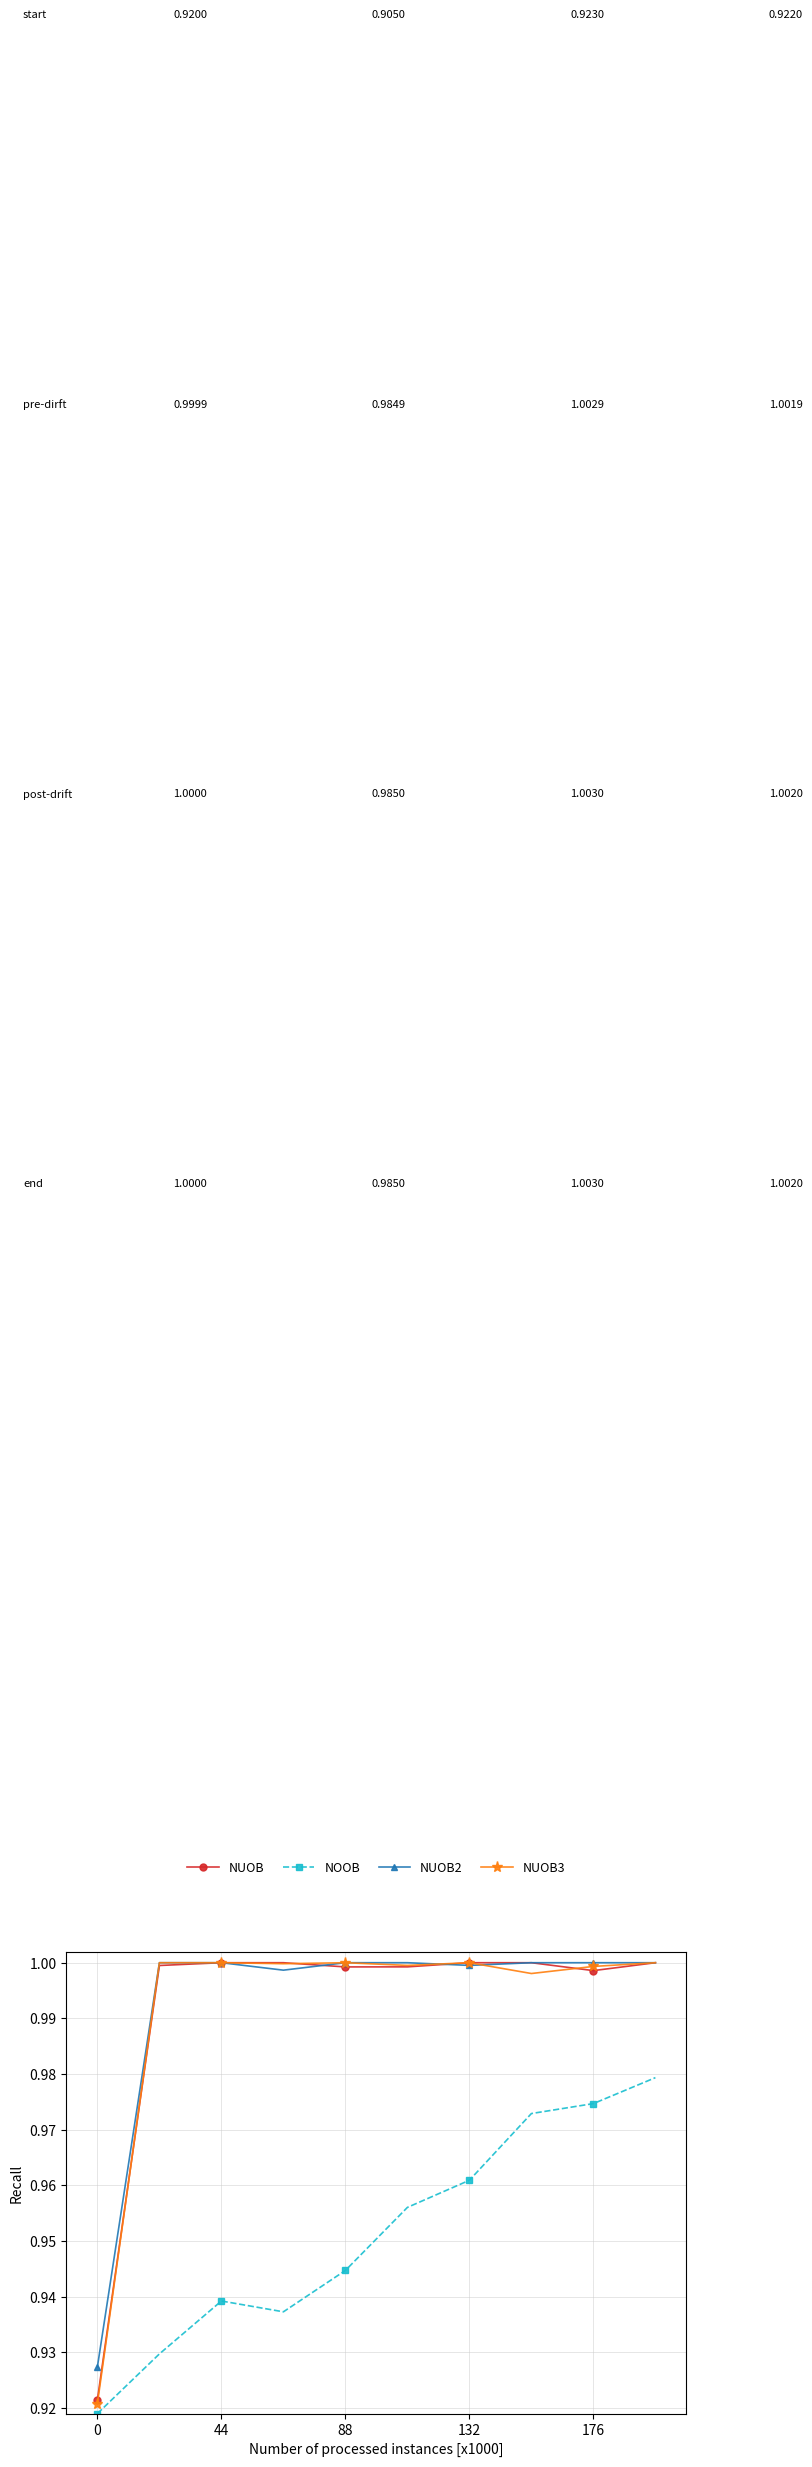

True or false: NUOB3 has more than 0 interior local peaks.

True